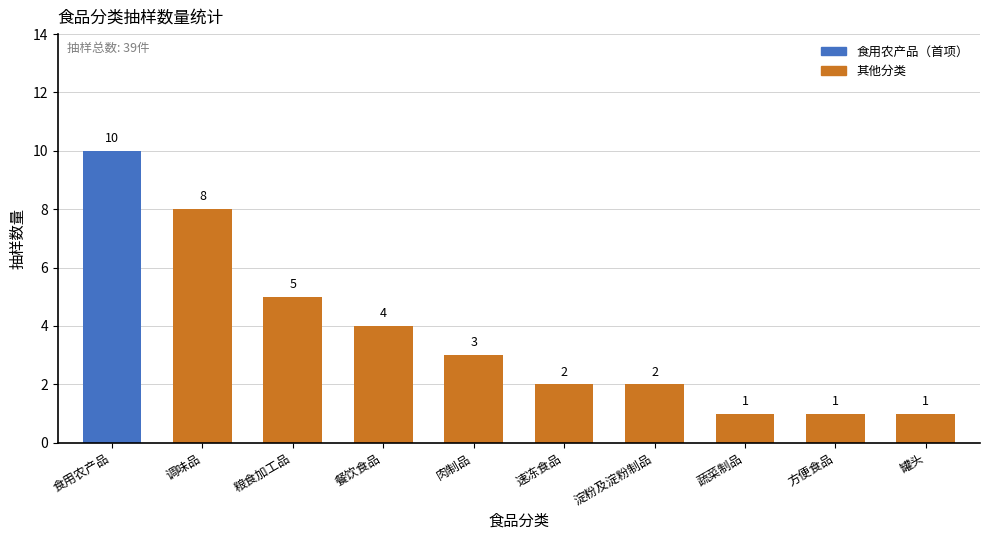

What is the average value?

4